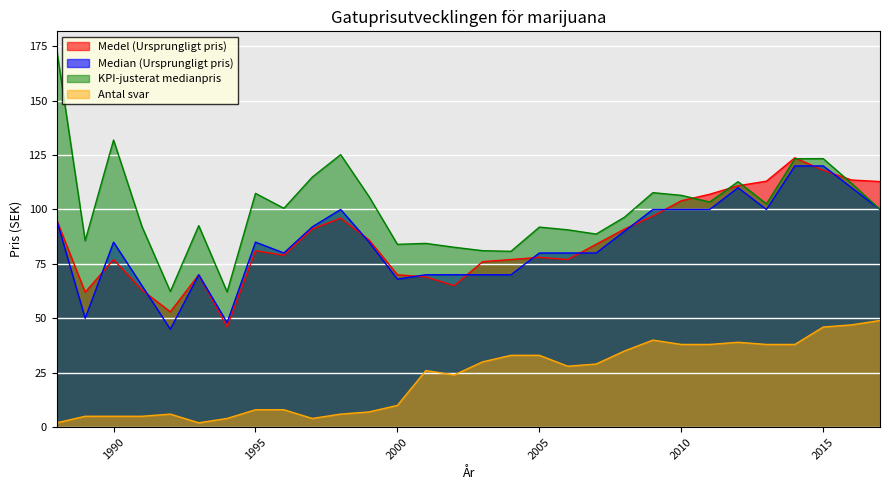

Where is the first local minimum for Antal svar?

1993